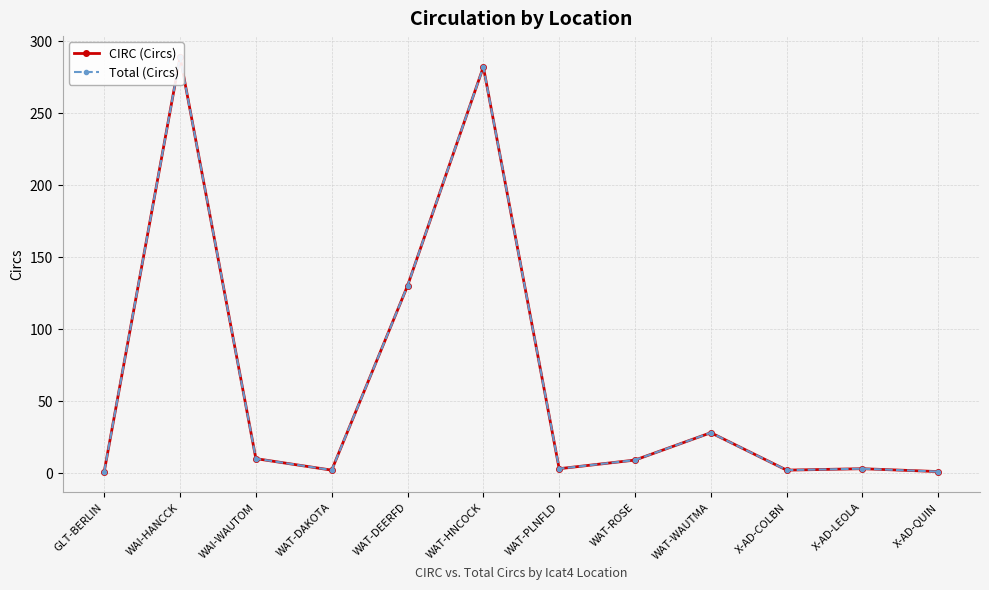

What are all the series names shown in the legend?

CIRC (Circs), Total (Circs)